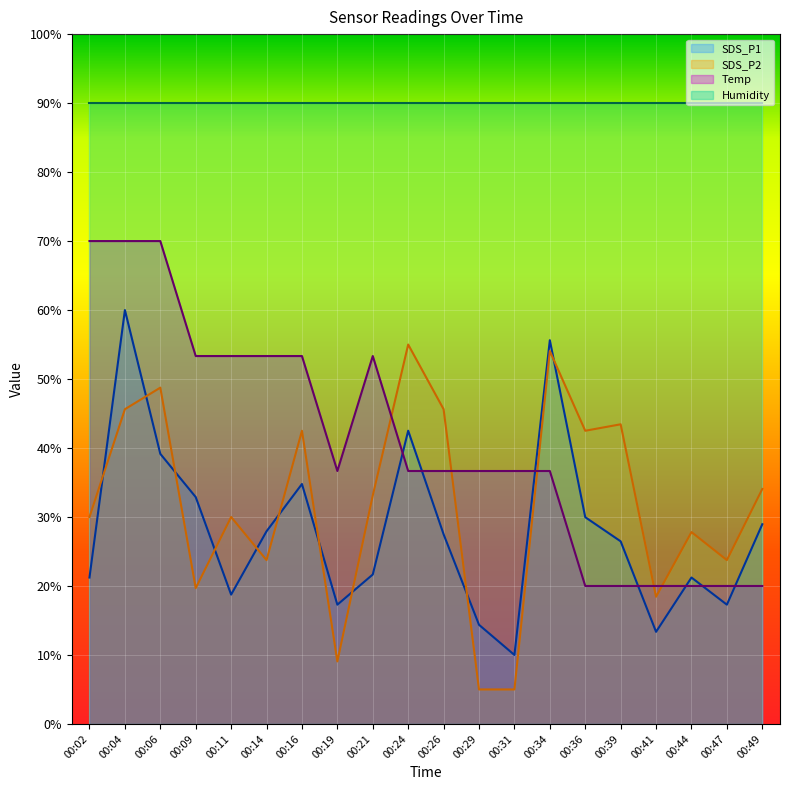

At how many categories does at least one series exceed 15?

20